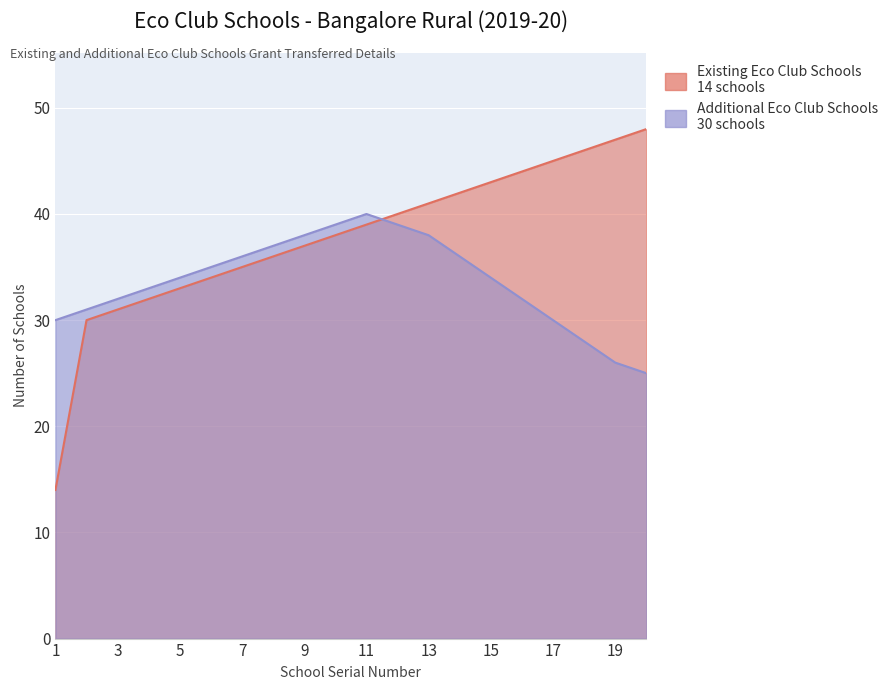

List the series in order of their peak value, lowest first.

Additional Eco Club Schools (2019-20), Existing Eco Club Schools (2019-20)